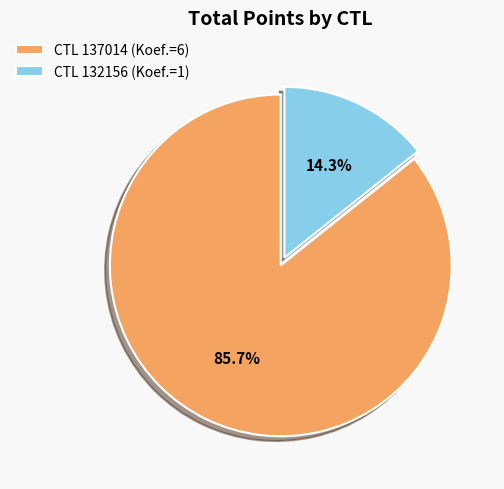

How many slices are in this pie chart?

2